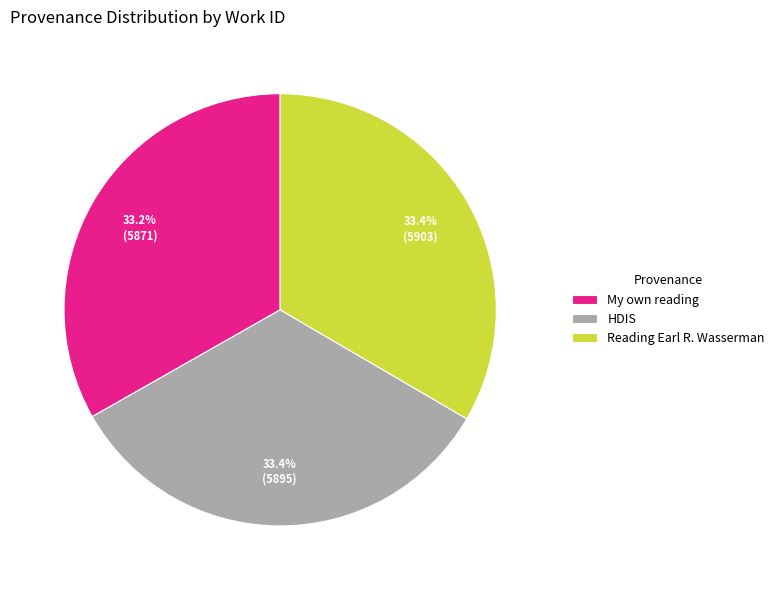

What percentage is the My own reading slice, to the nearest percent?

33%